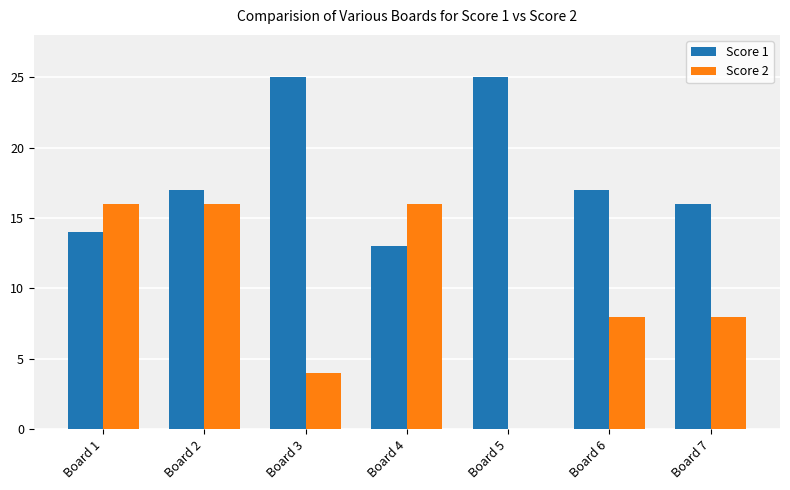

Are the bars grouped side by side (vs. stacked)?

Yes